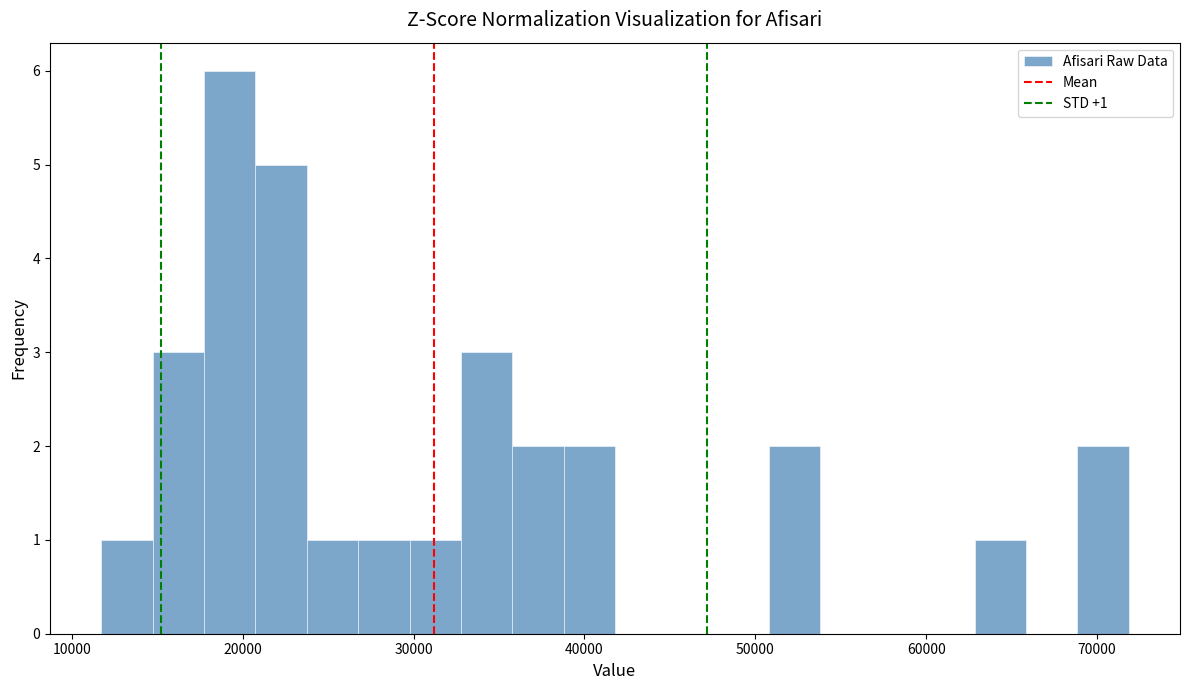

Around what value on the x-axis is the tallest bar? Give the approximate position of its centre, as read against the axis.

19000